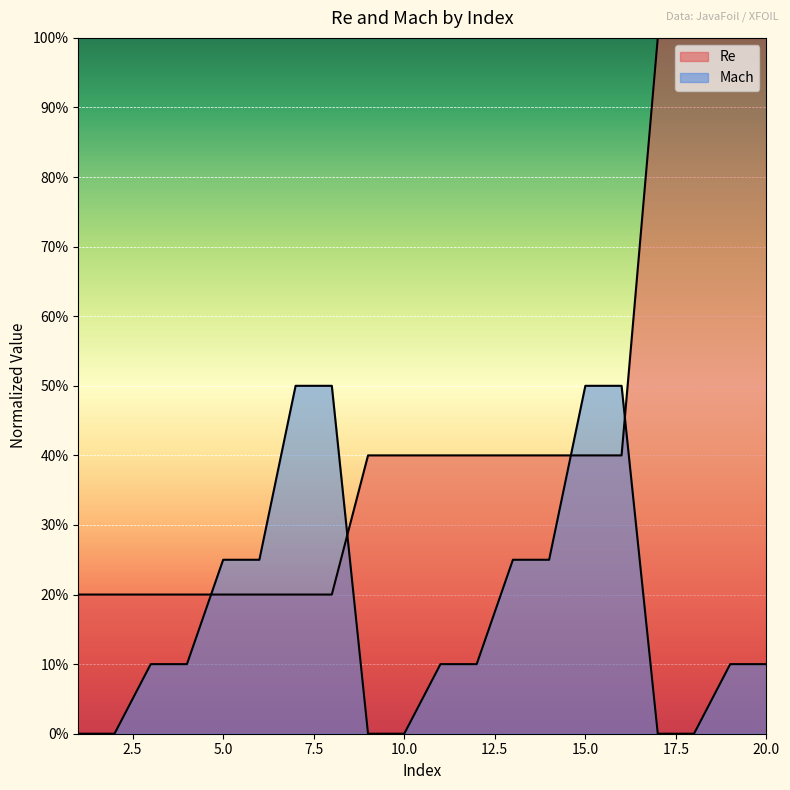

Rank the series by their average value, from highest to lowest.

Re, Mach